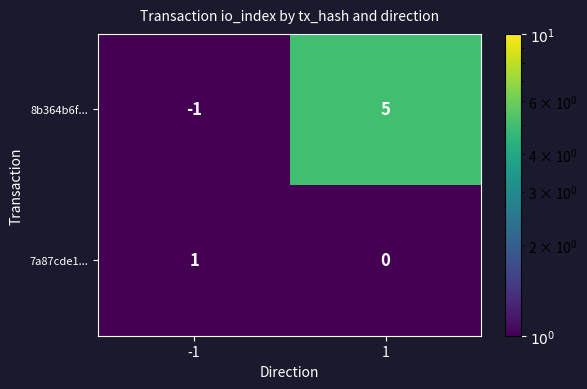

Read the 8b364b6f... value at 1.

5